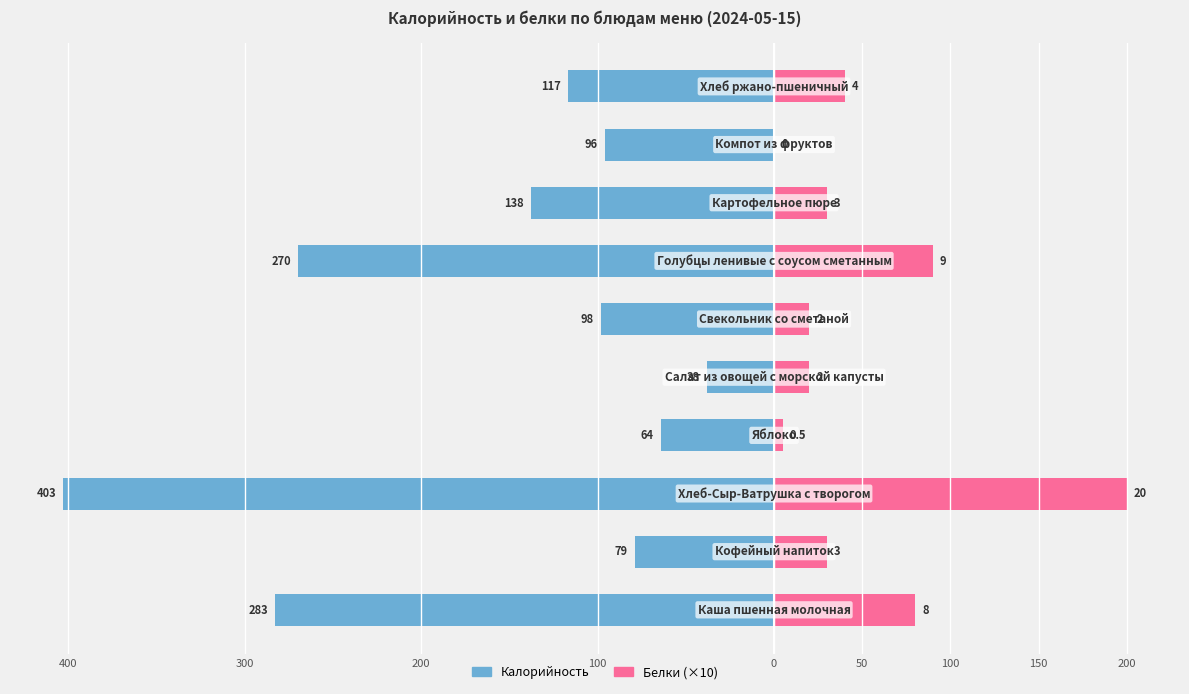

Between 50 and 100, which is larger?

100